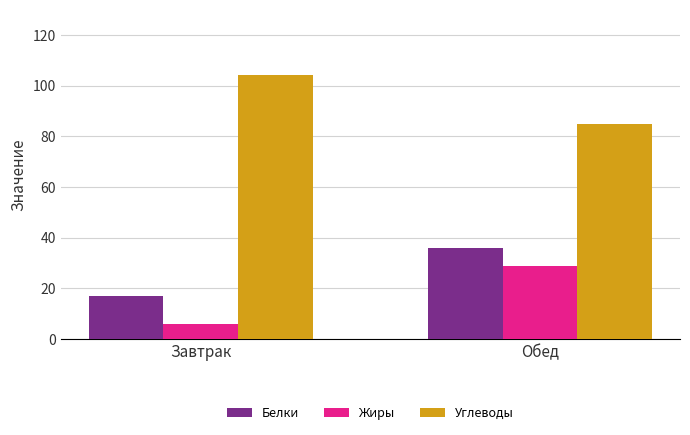

At which label is Белки closest to 26?

Завтрак